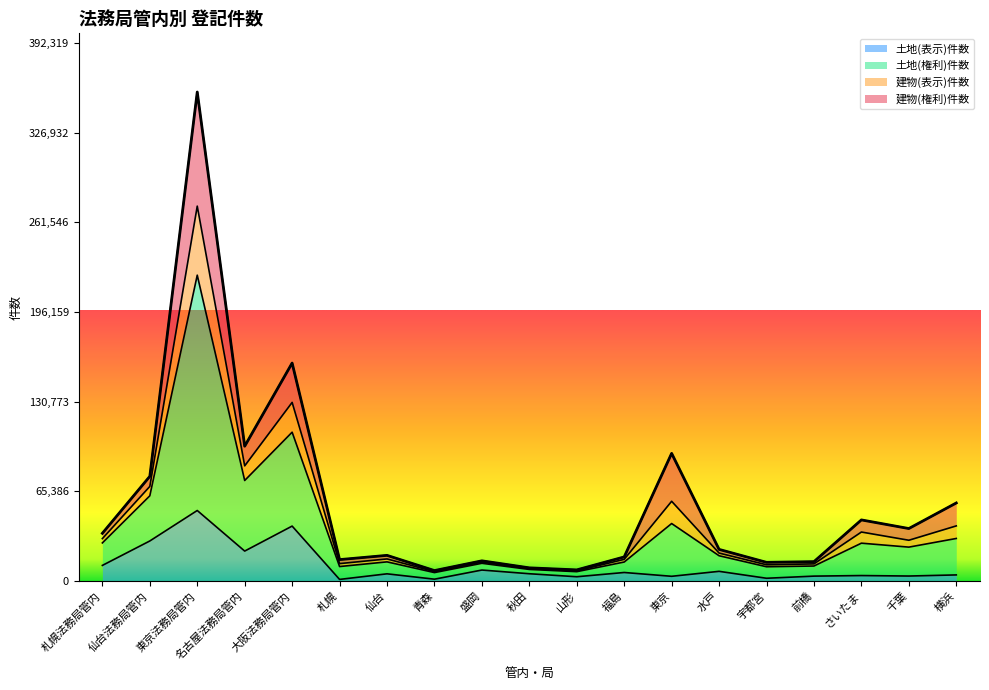

Which category has the highest value in the 土地(表示)件数 series?

東京法務局管内